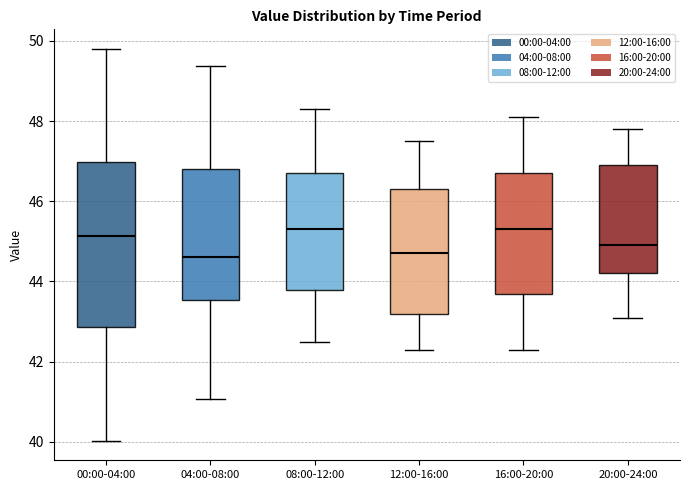

Reading left to right, read every box against the y-axis: the position of its median line, the range the box covers, and the ends of its whiskers. The values are not printed on the chart, so give them approximately, as read against the axis.

00:00-04:00: median 45.2, box 42.8 to 47.0, whiskers 40.0 to 49.8
04:00-08:00: median 44.6, box 43.6 to 46.8, whiskers 41.0 to 49.4
08:00-12:00: median 45.4, box 43.8 to 46.8, whiskers 42.6 to 48.4
12:00-16:00: median 44.8, box 43.2 to 46.4, whiskers 42.4 to 47.6
16:00-20:00: median 45.4, box 43.8 to 46.8, whiskers 42.4 to 48.2
20:00-24:00: median 45.0, box 44.2 to 47.0, whiskers 43.2 to 47.8